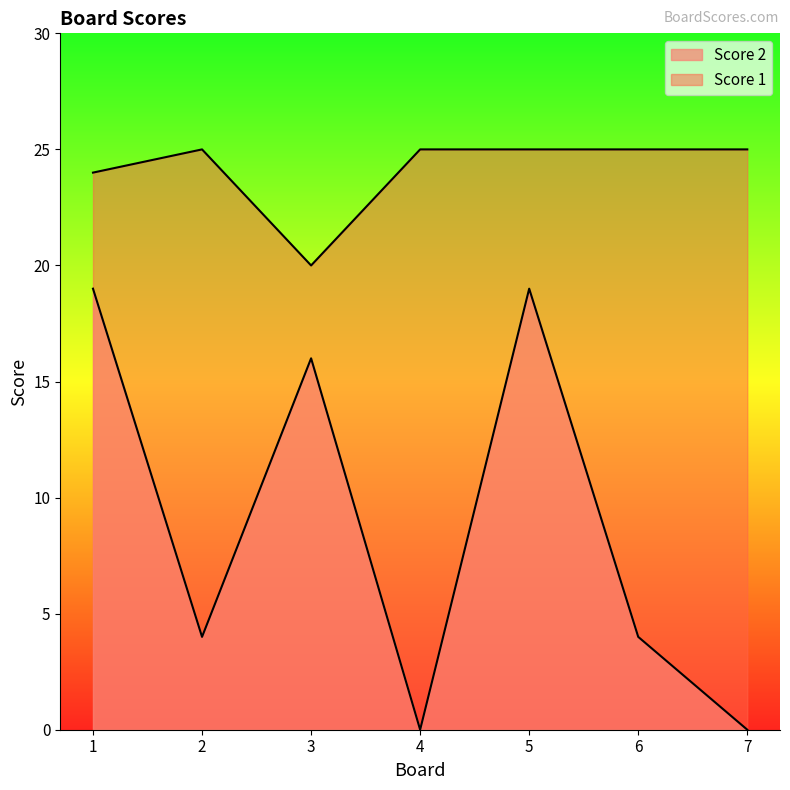

What is the value of the Score 1 point at the 6th from the left?

25